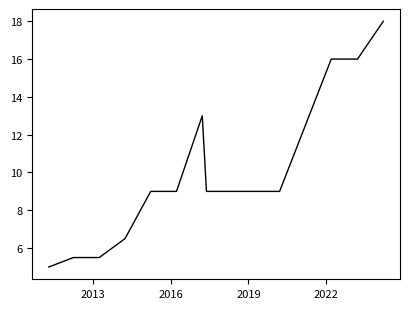

What is the minimum value shown in the chart?

5.0